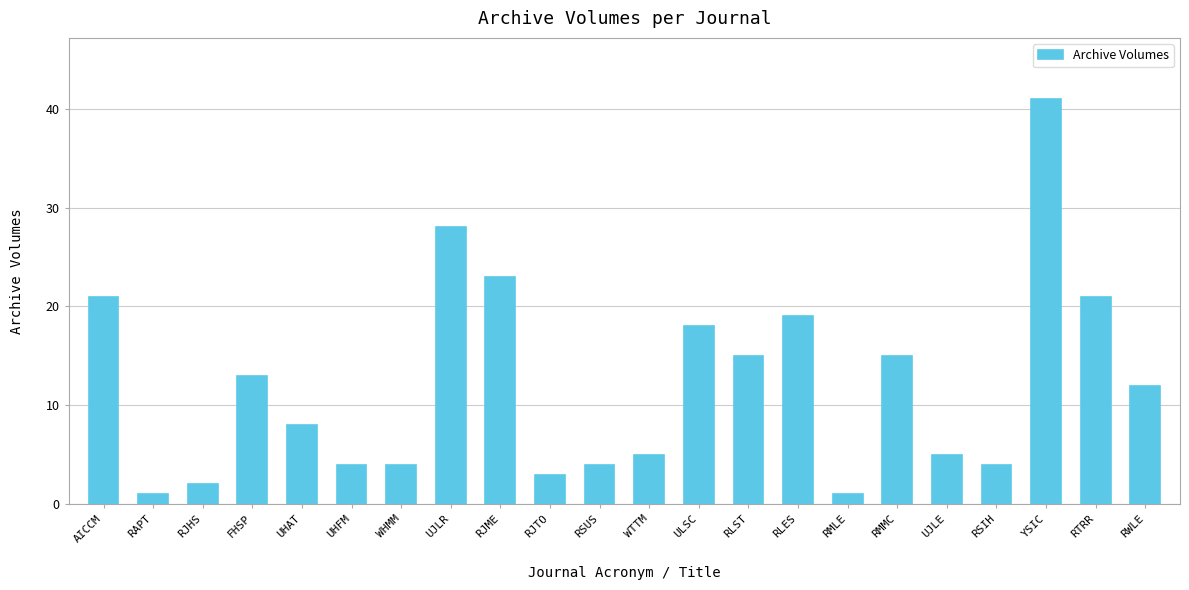

Which label corresponds to the largest value in the chart?

YSIC